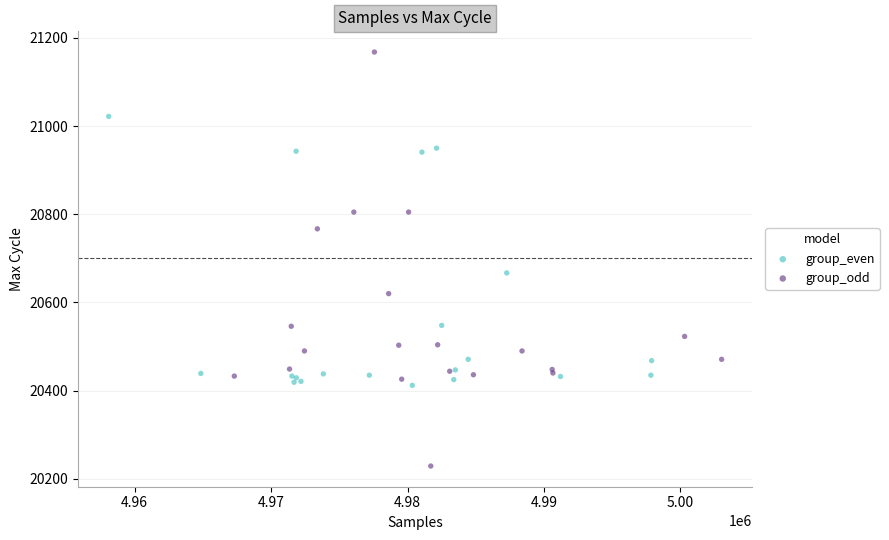

Which series has the widest spread of Y values?

group_odd